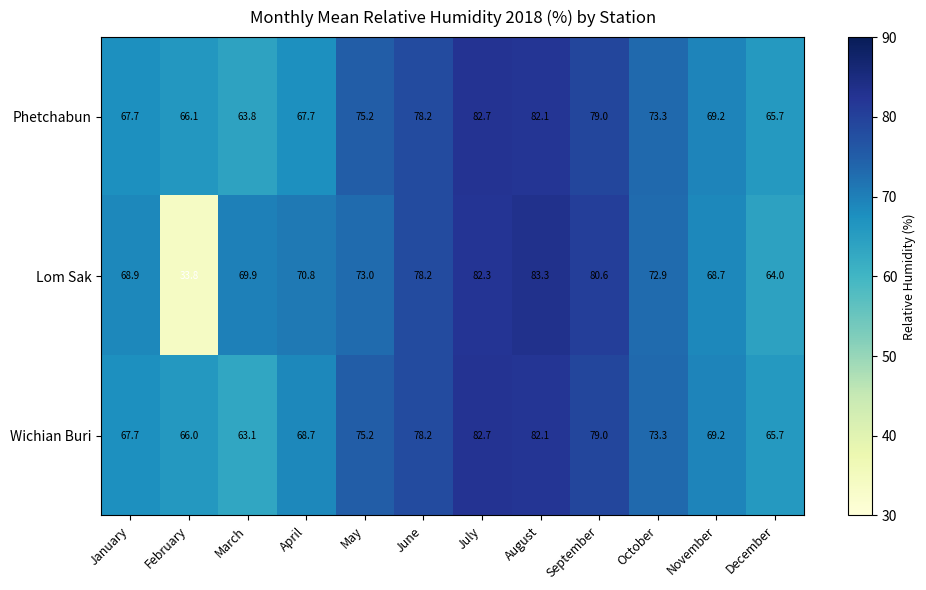

What is the difference between the Wichian Buri values at October and July?

9.4